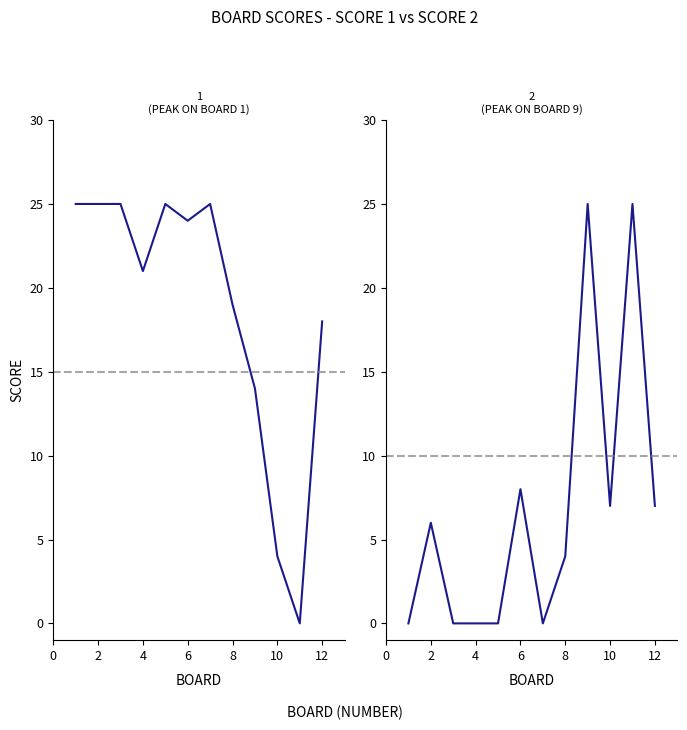

Which series has the largest range (max minus min)?

Score 1